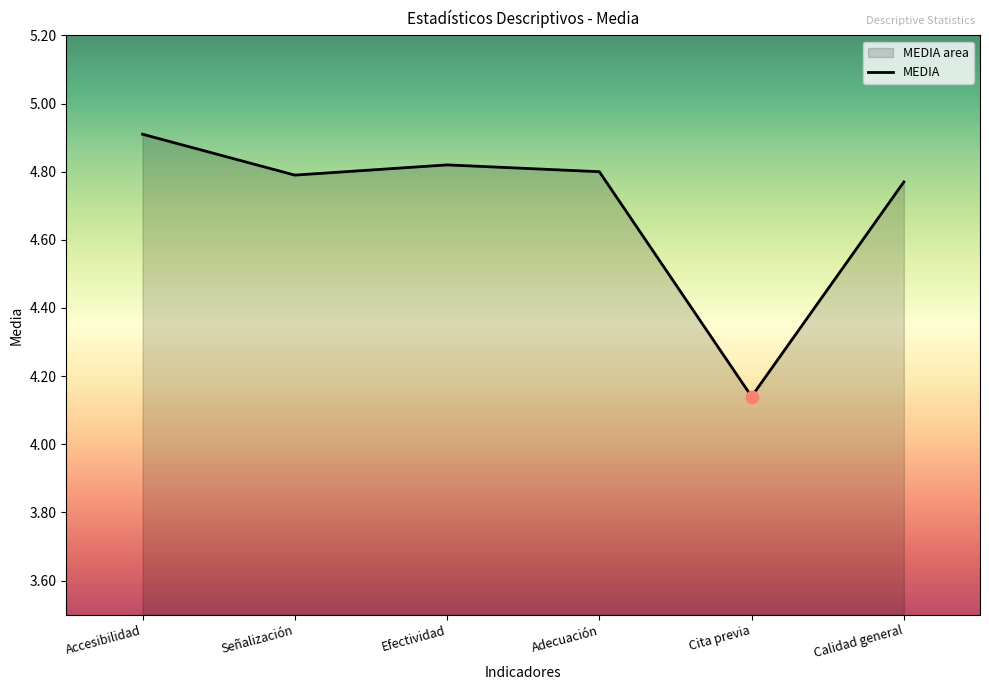

Between Adecuación and Efectividad, which is larger?

Efectividad